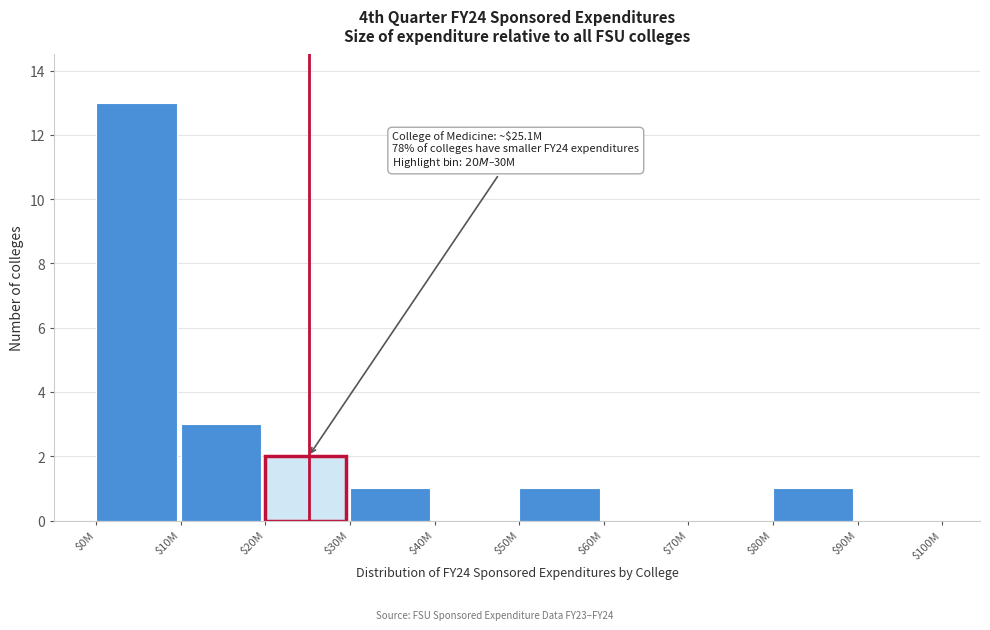

What is the sum of all values?

21